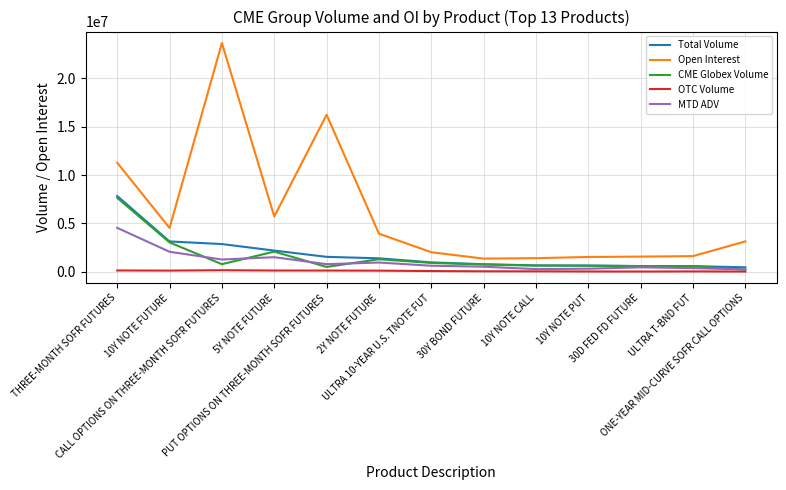

Which series has the largest range (max minus min)?

Open Interest